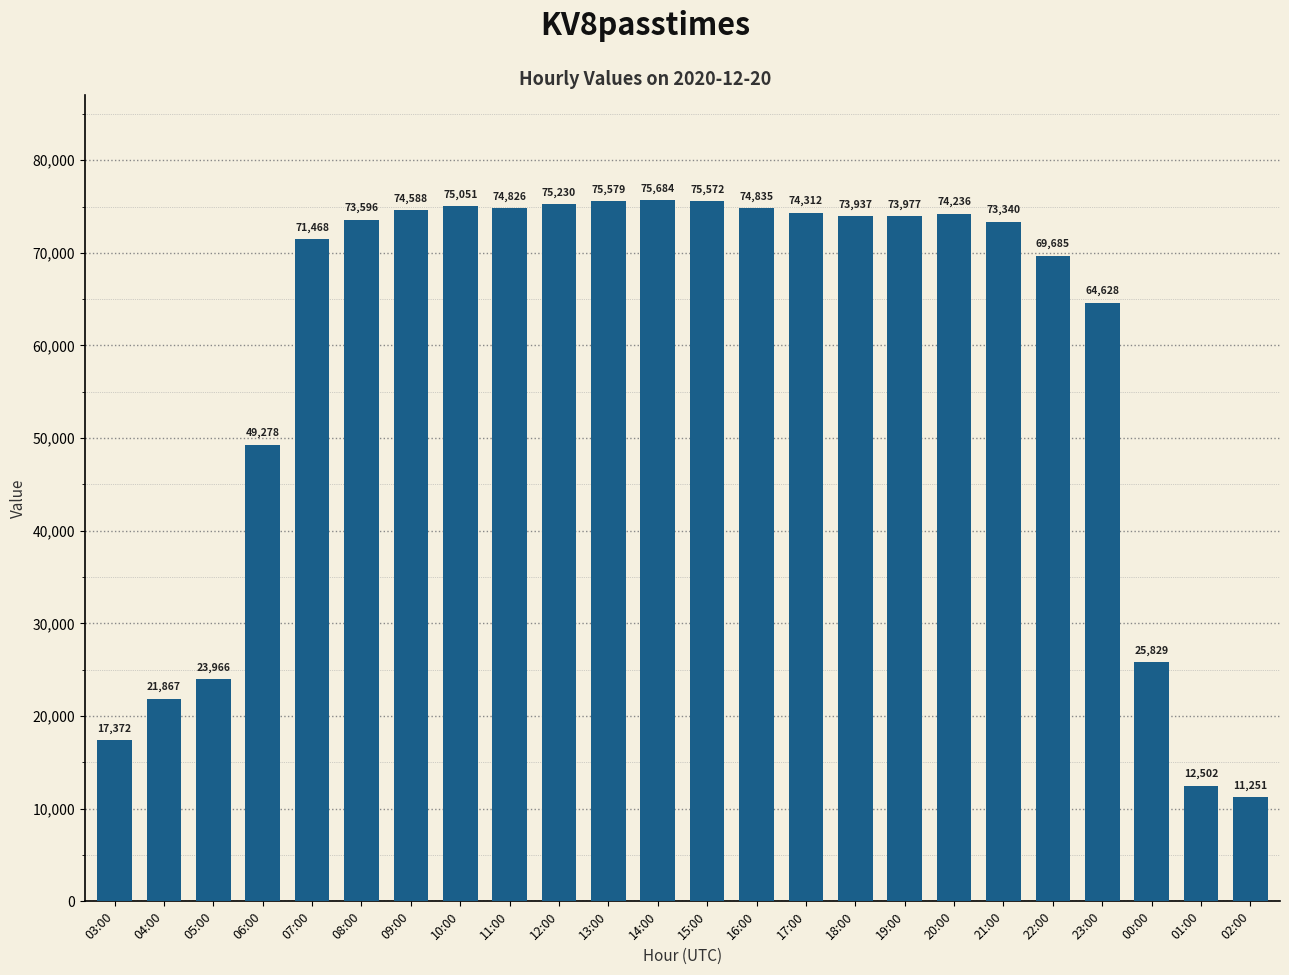

How many data points are less than 73937?

12